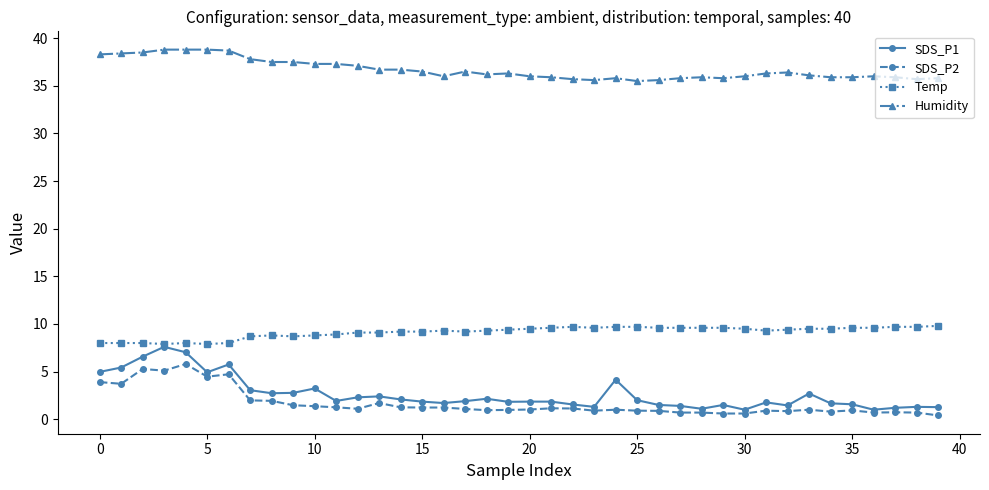

True or false: Humidity and Temp intersect in this chart.

False